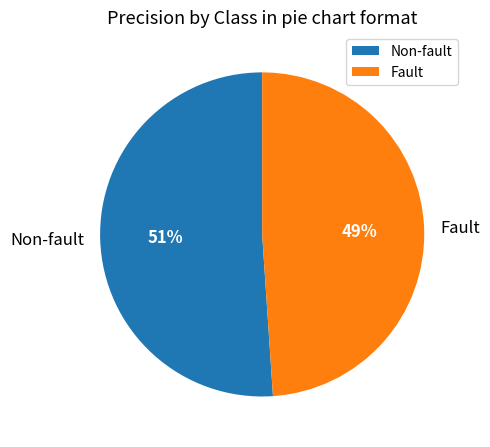

Which slice is the largest?

Non-fault